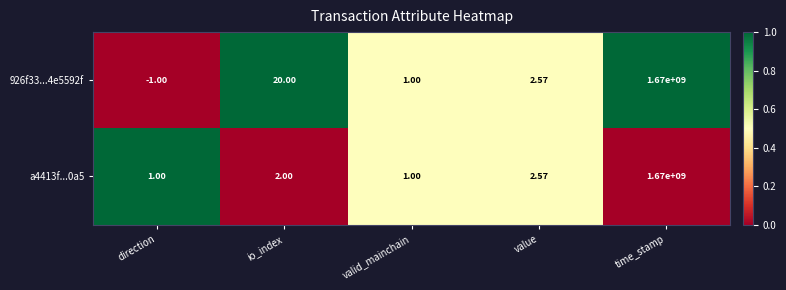

Rank the categories by 926f33...4e5592f value from lowest to highest.

direction, valid_mainchain, value, io_index, time_stamp